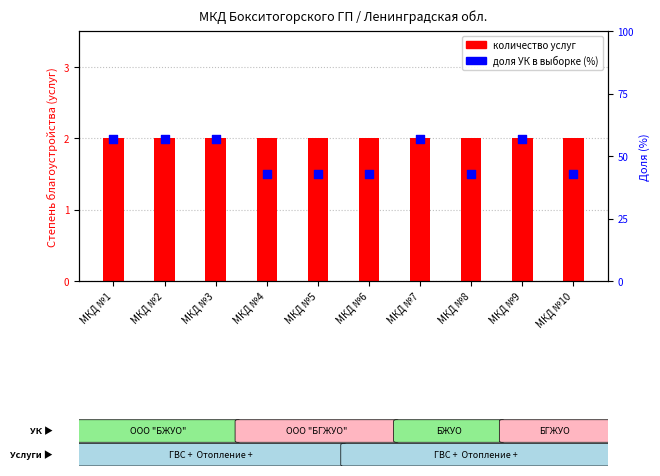

Which has a higher value, МКД №8 or МКД №6?

МКД №8